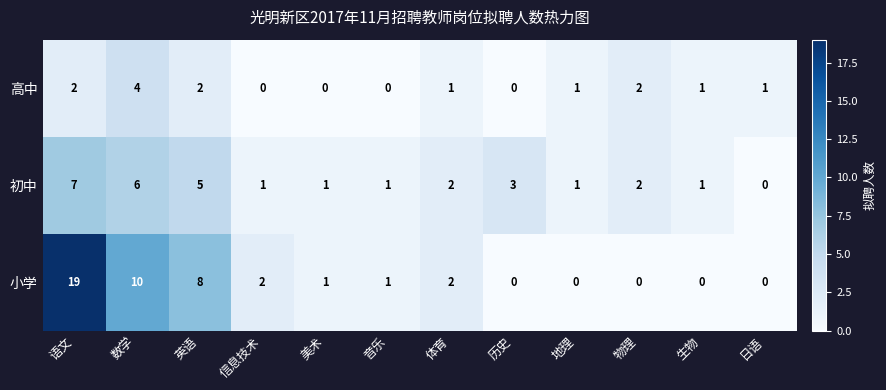

What is the sum of all 初中 values?

30